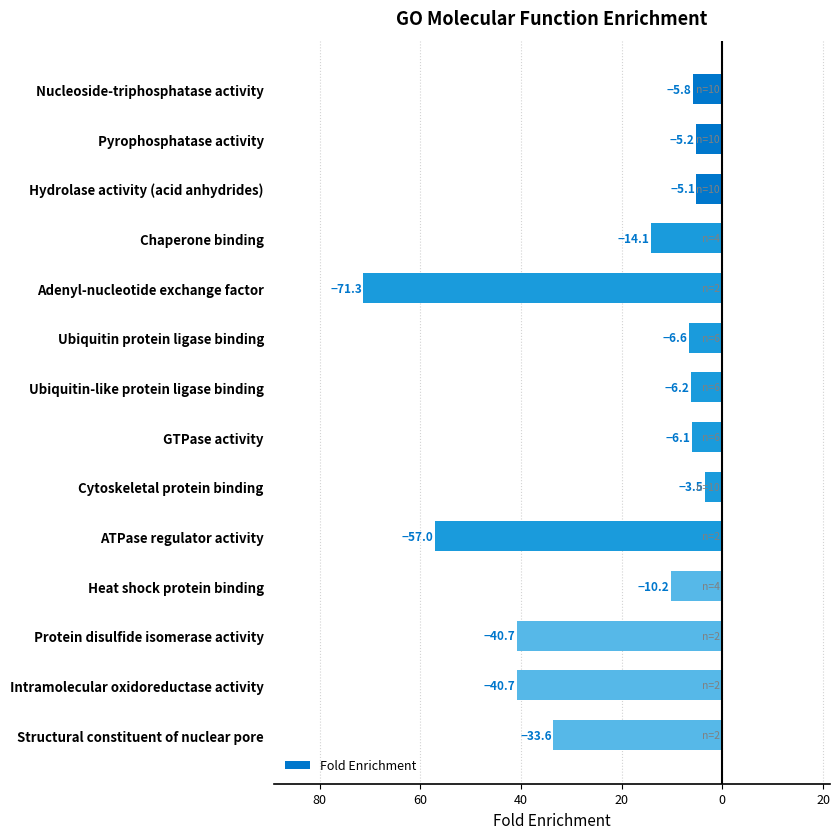

Are the bars horizontal?

Yes